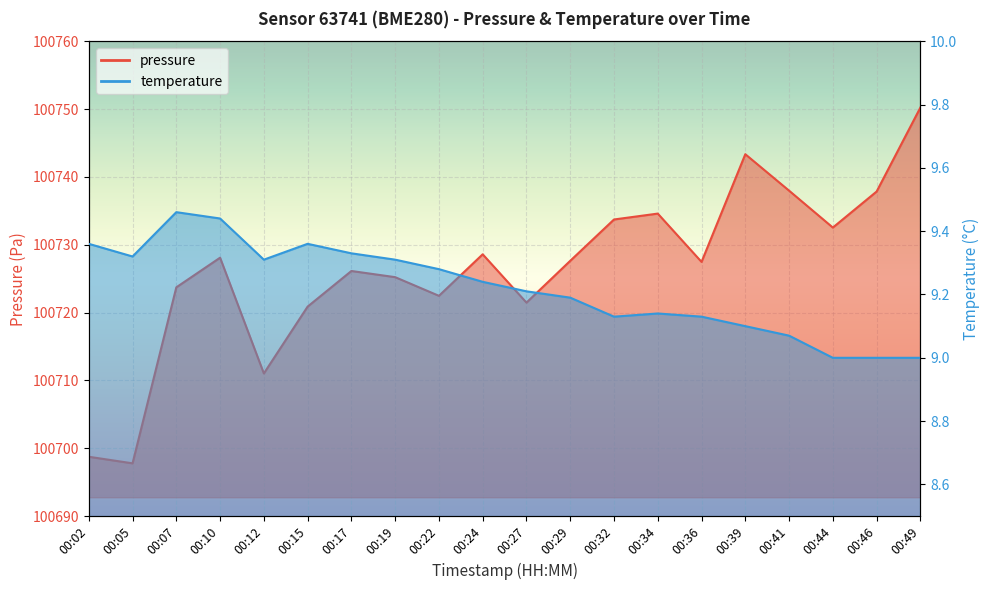

Rank the series by their maximum value, from lowest to highest.

temperature, pressure